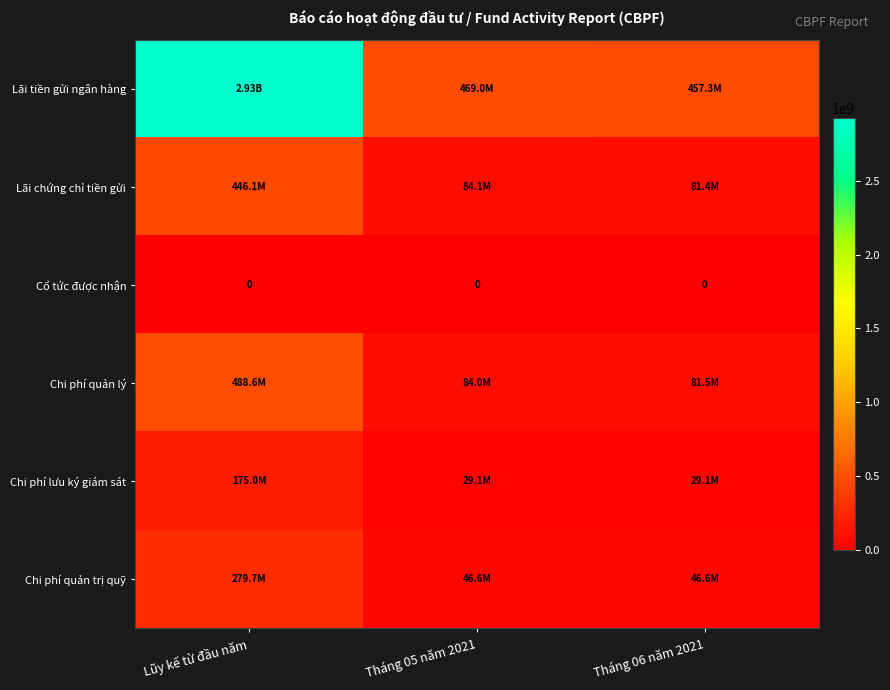

Where does the Lãi chứng chỉ tiền gửi series first go above 84082192?

Lũy kế từ đầu năm